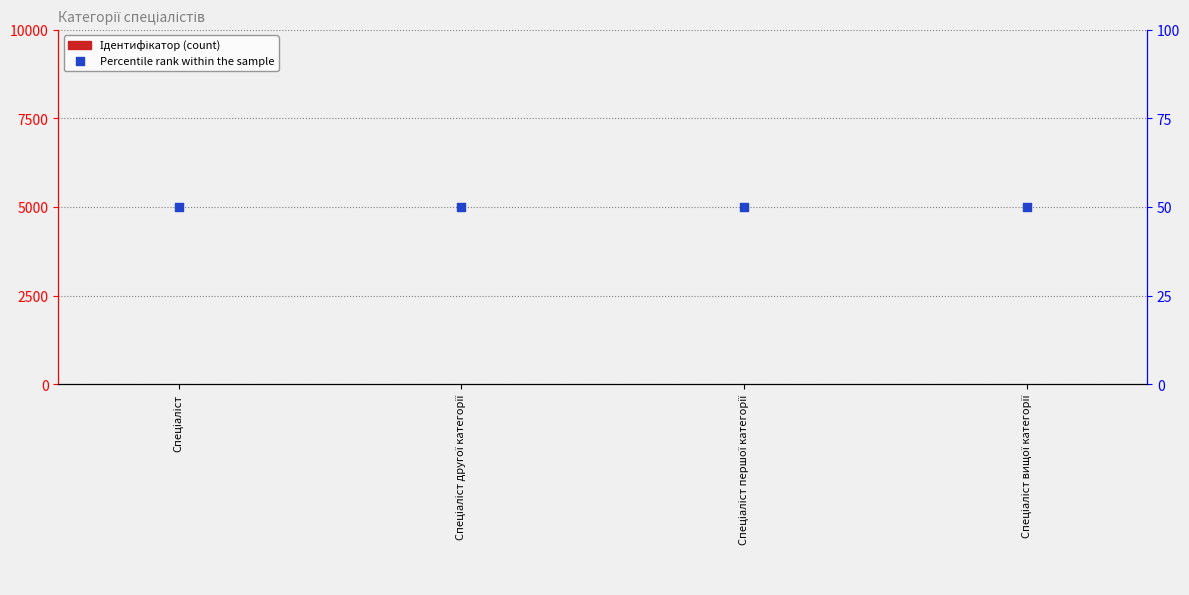

At how many categories does at least one series exceed 44?

4